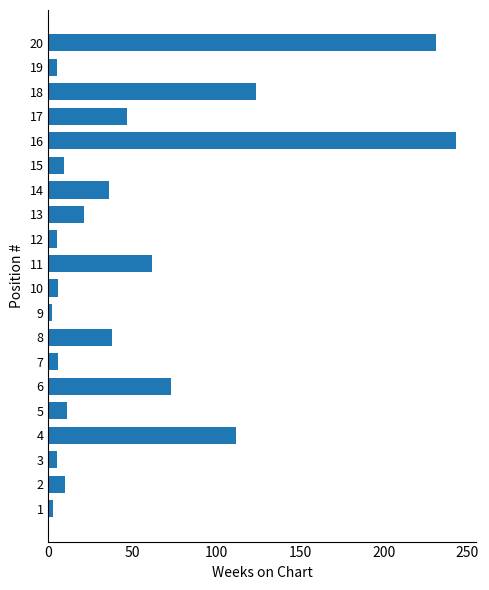

The chart shows a value of 178 at 18. True or false?

False